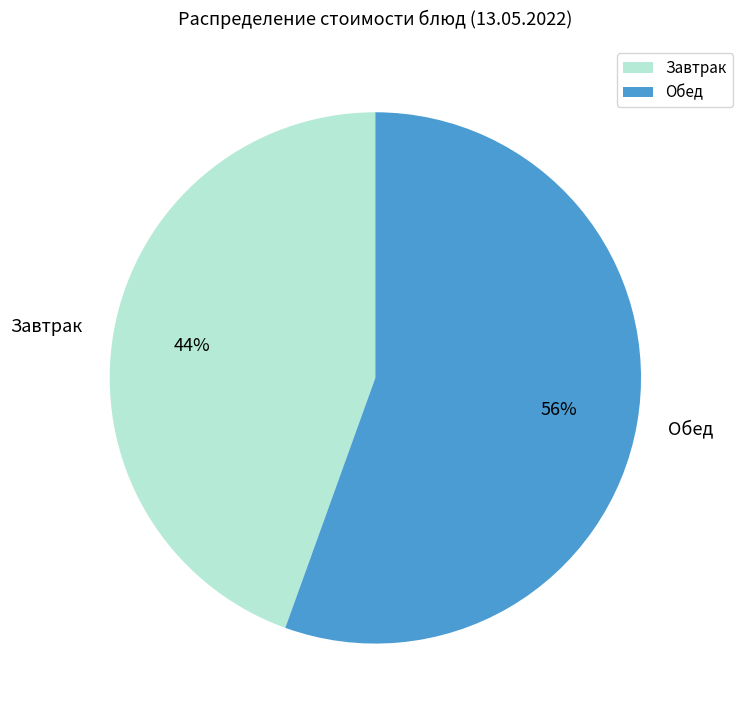

To the nearest percent, what portion does Завтрак represent?

44%